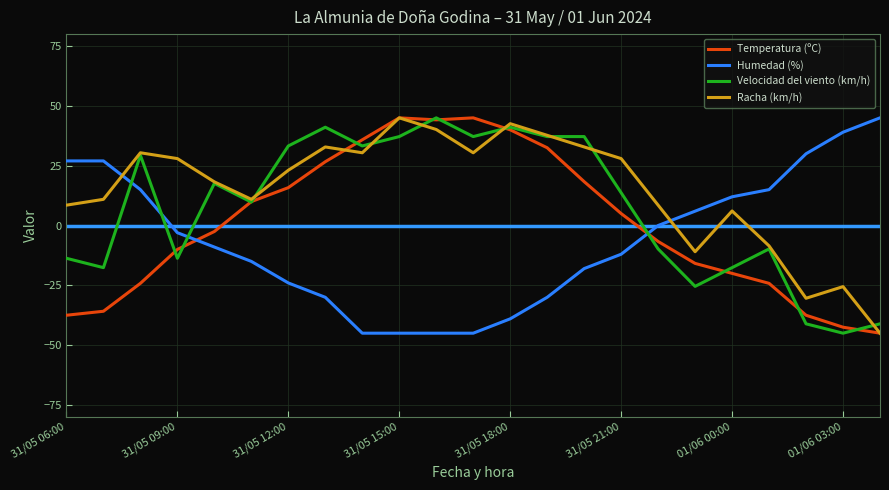

Which series has the largest total across all categories?

Racha (km/h)